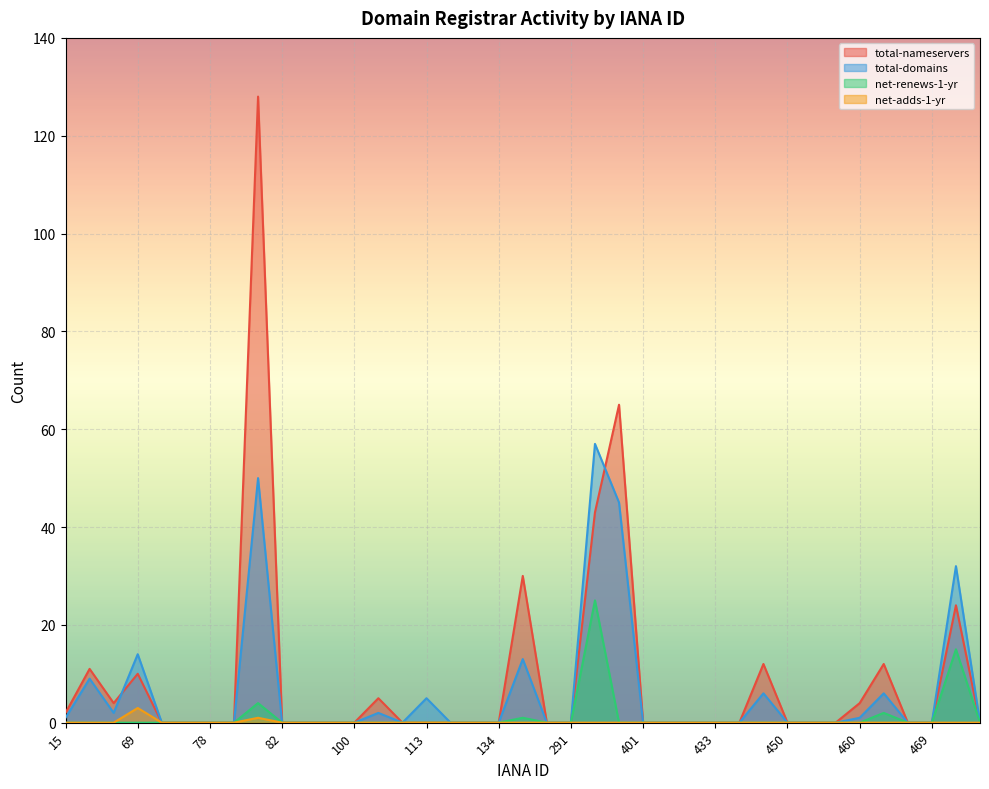

What is the maximum value for net-adds-1-yr?

3